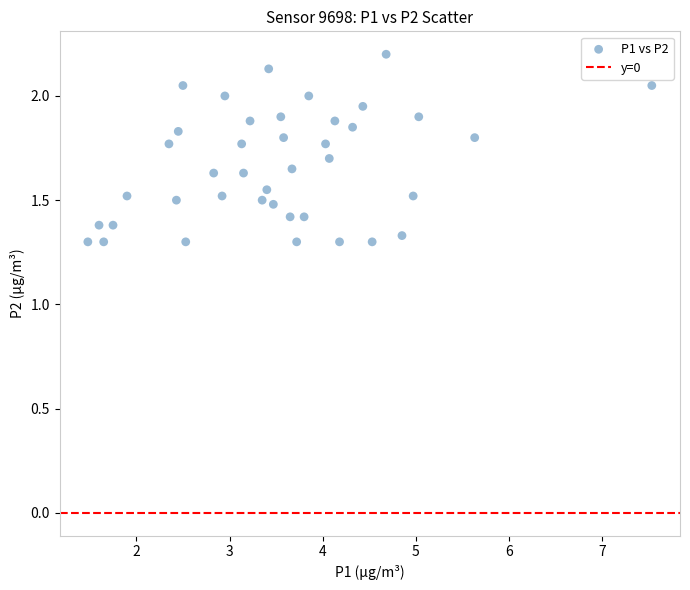

What is the range of Y values (max minus min)?

0.9